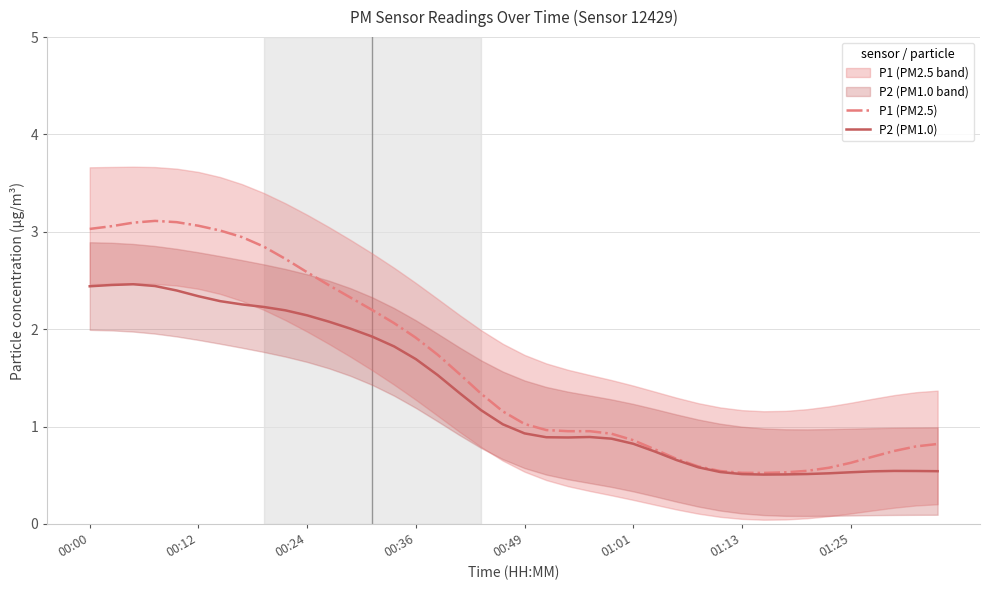

The value of P1 (PM2.5) at 00:36 is 2.9. True or false?

False